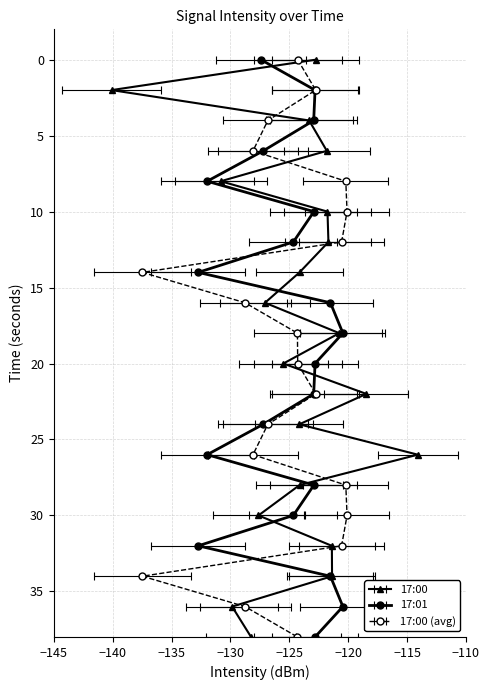

Where do 17:00 and 17:01 first cross each other?

0 and 2